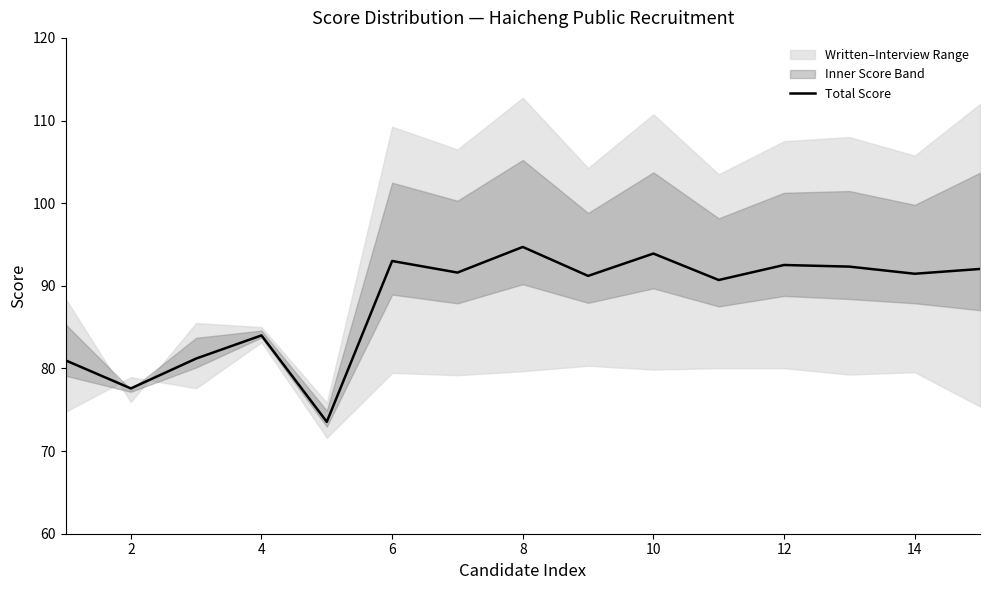

What is the greatest value displayed?

94.7